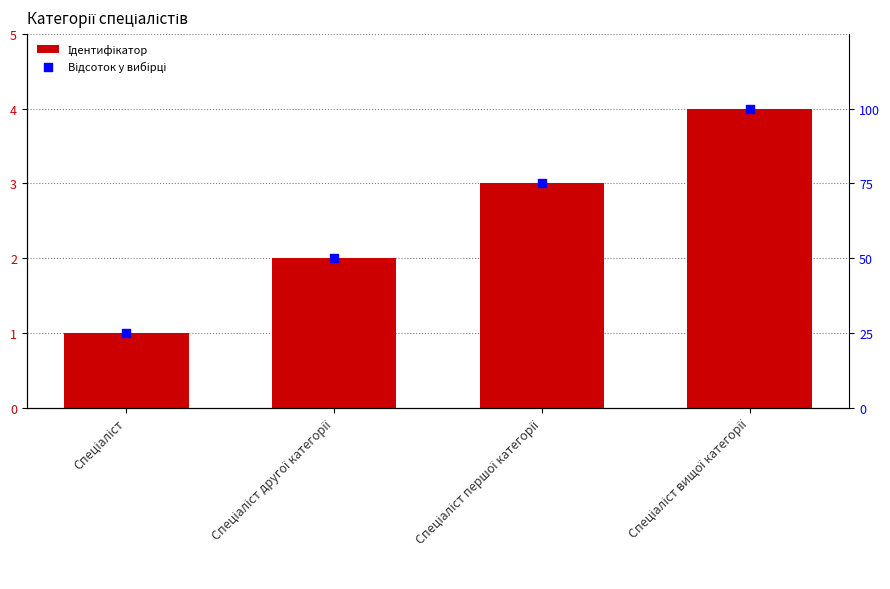

What are all the series names shown in the legend?

Ідентифікатор, Відсоток у вибірці